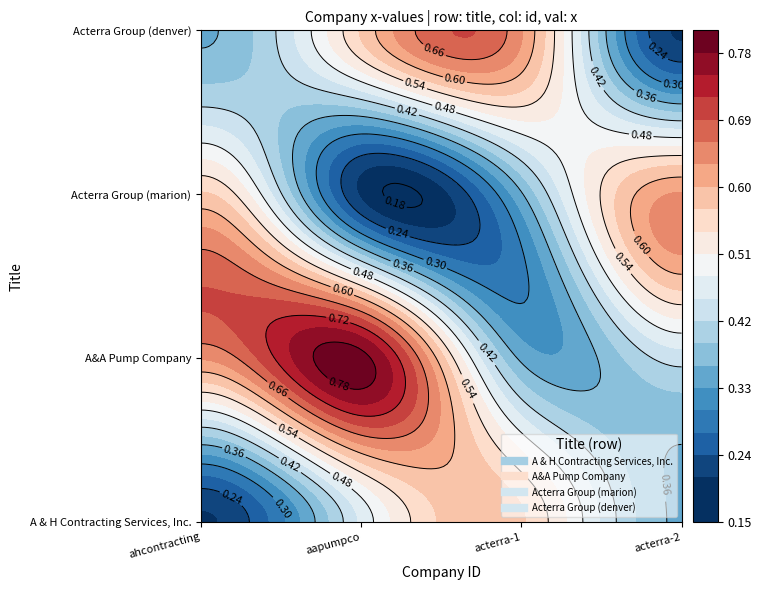

Which series has the largest range (max minus min)?

A&A Pump Company